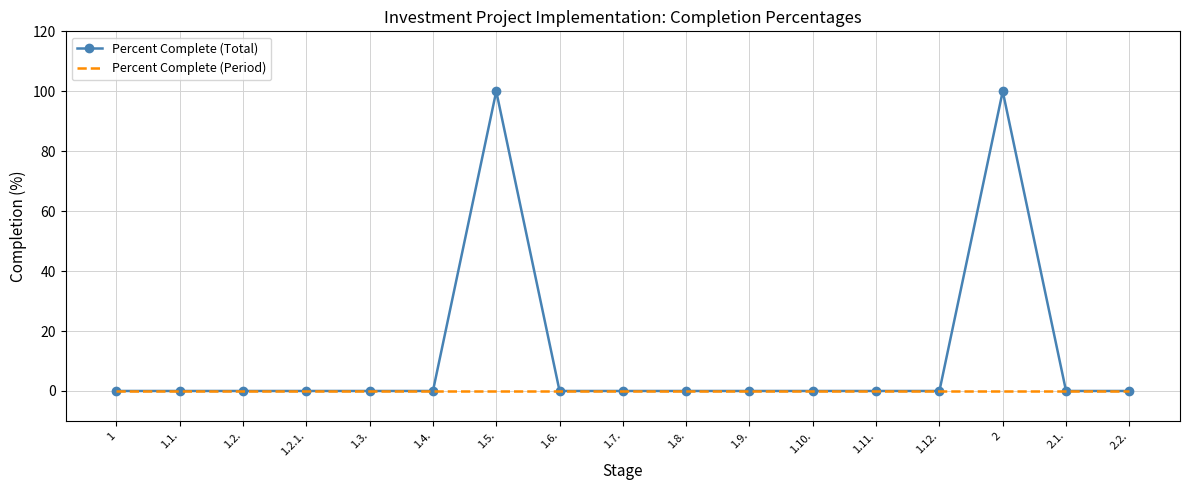

What is the greatest value displayed?

100